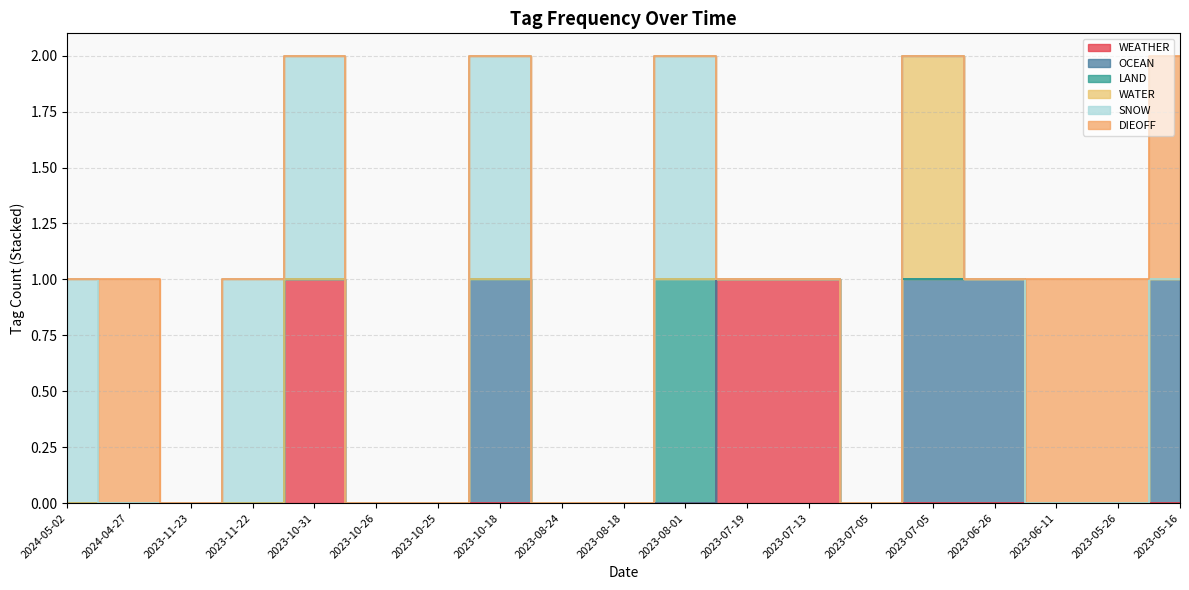

What is the difference between the second highest and second lowest values in the OCEAN series?

1